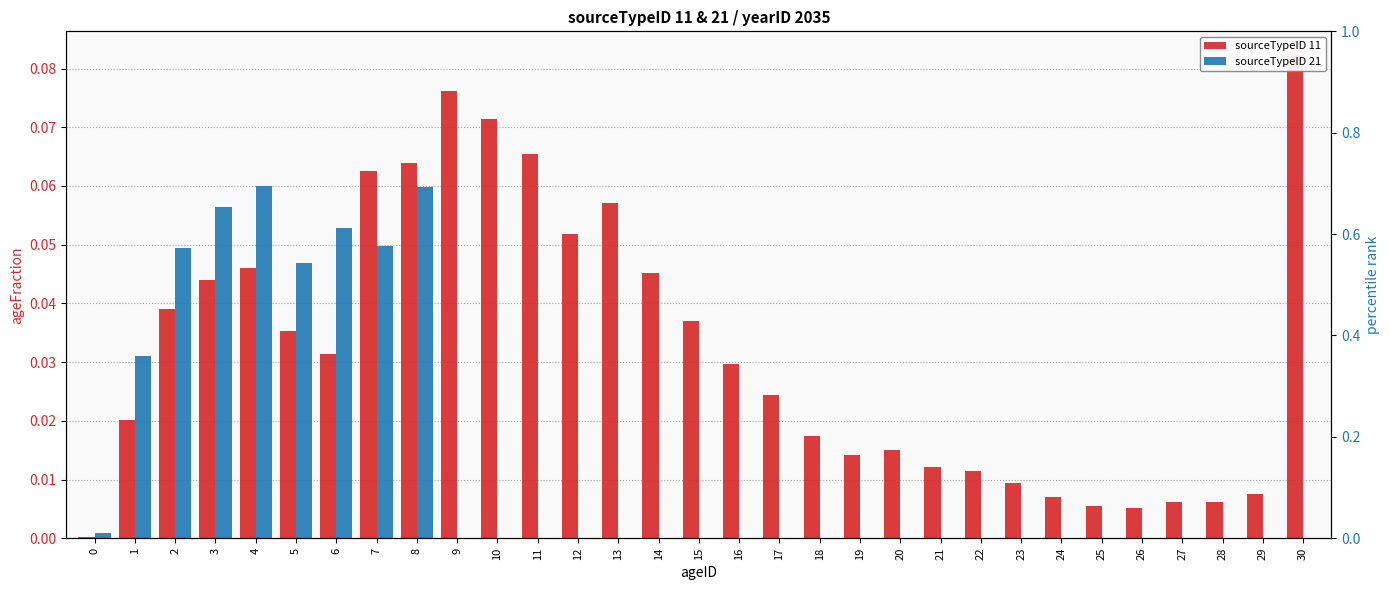

Which series changed the most between 4 and 27?

sourceTypeID 21